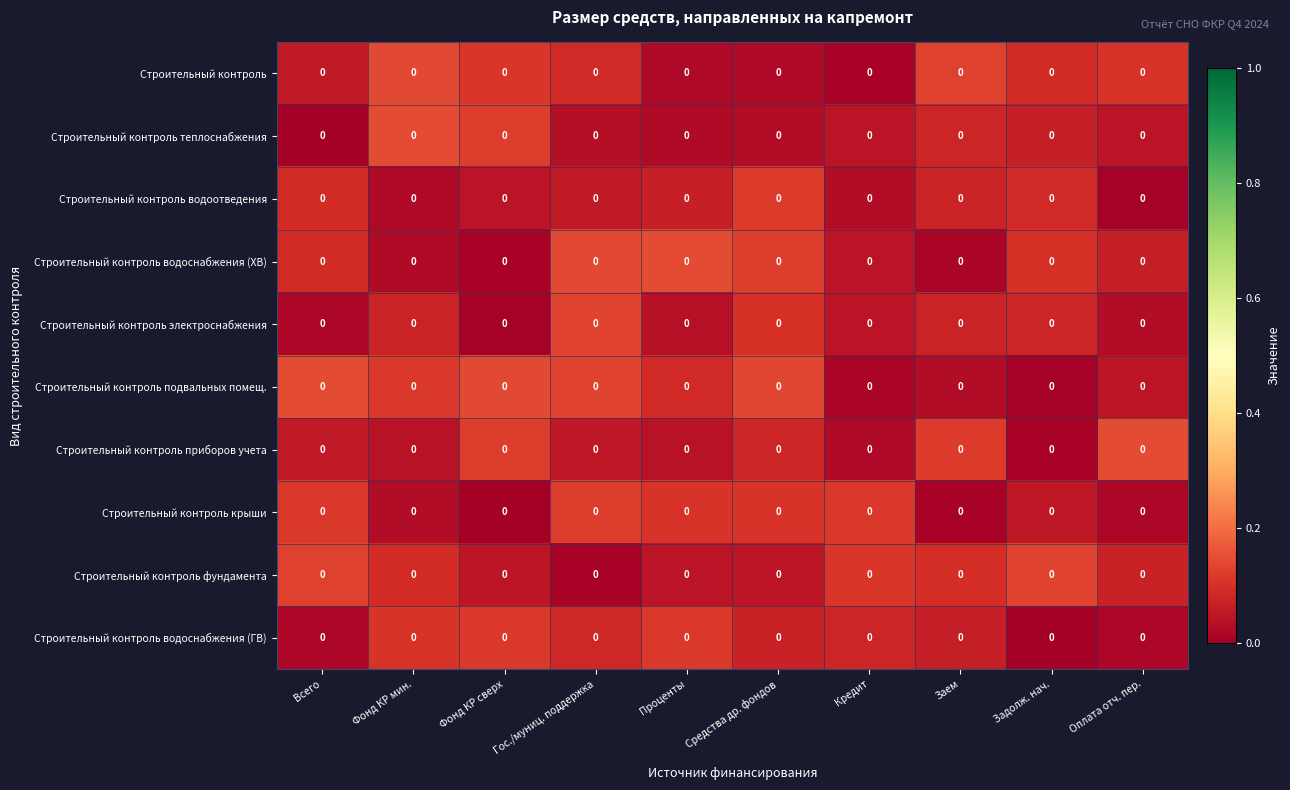

What is the difference between the highest and lowest values at Фонд КР мин.?

0.1